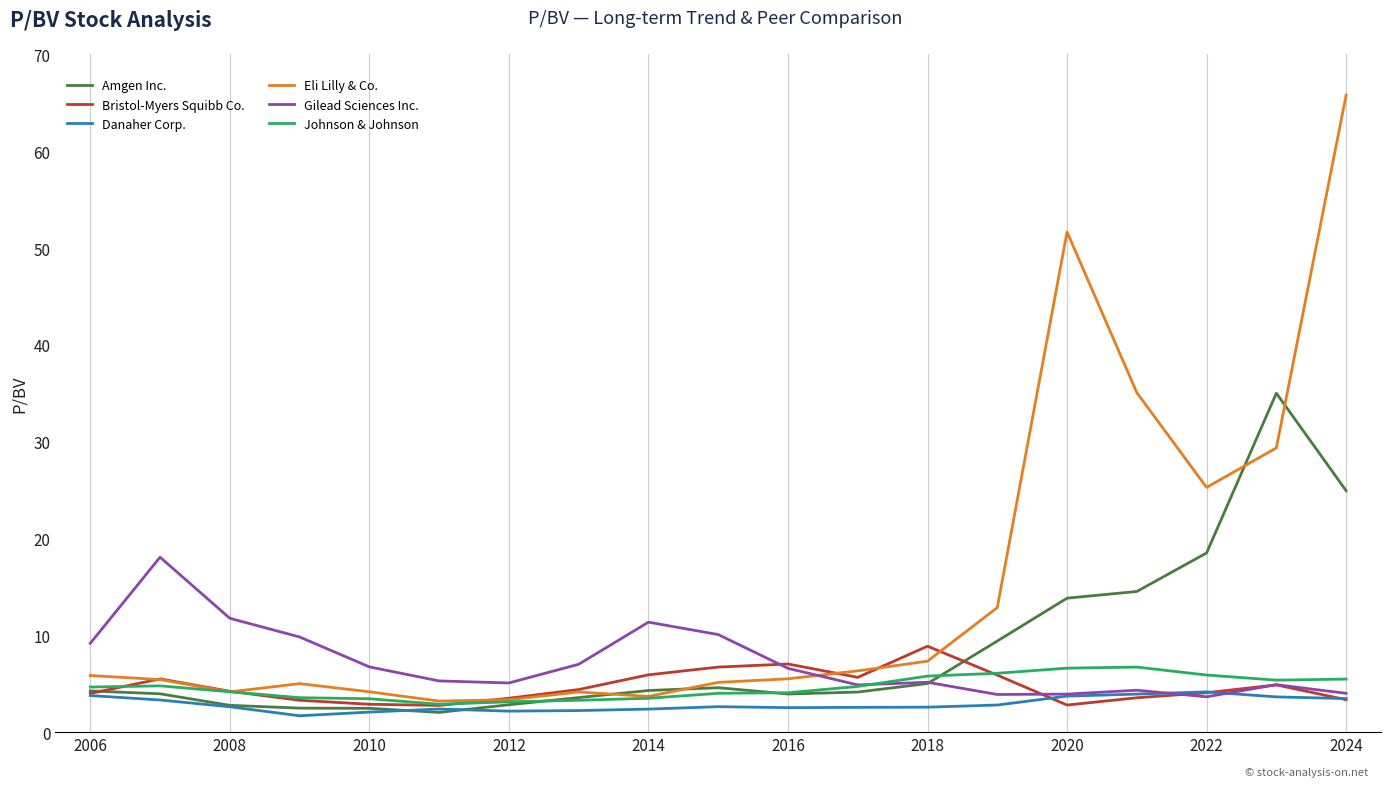

Which series has the widest spread of values?

Eli Lilly & Co.